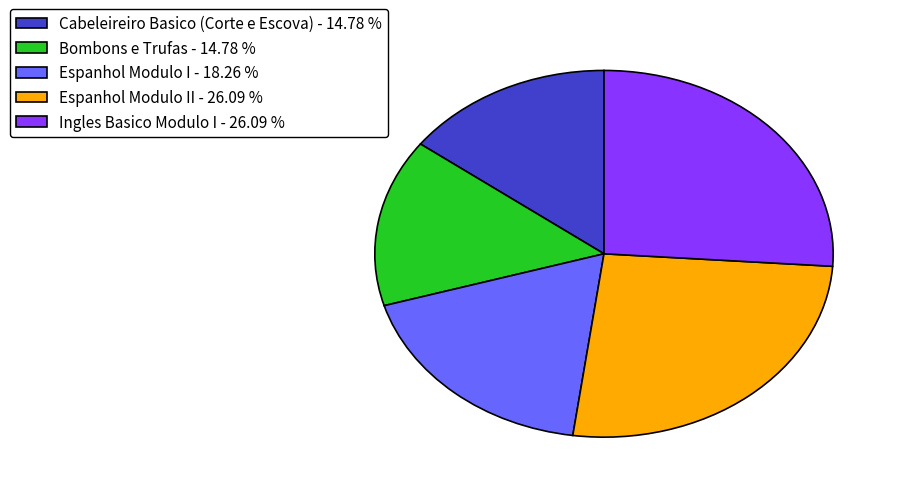

Is there a majority slice in this chart?

No